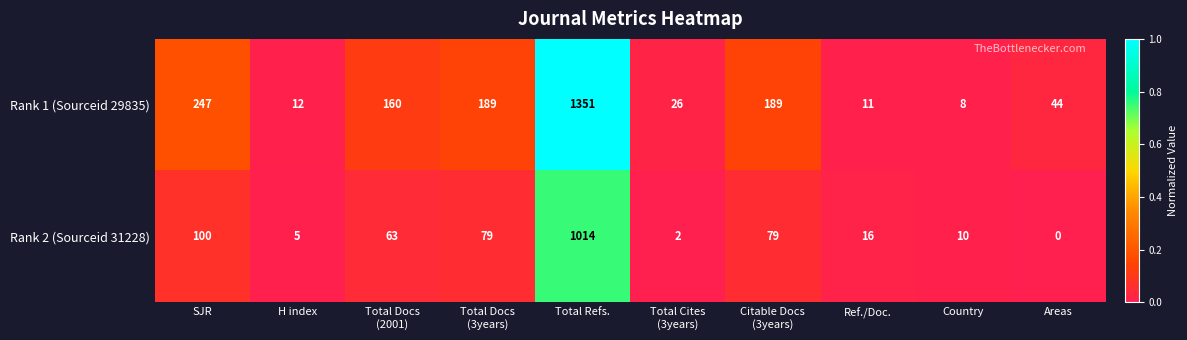

Is it true that Rank 1 (Sourceid 29835) equals 4 at Country?

False